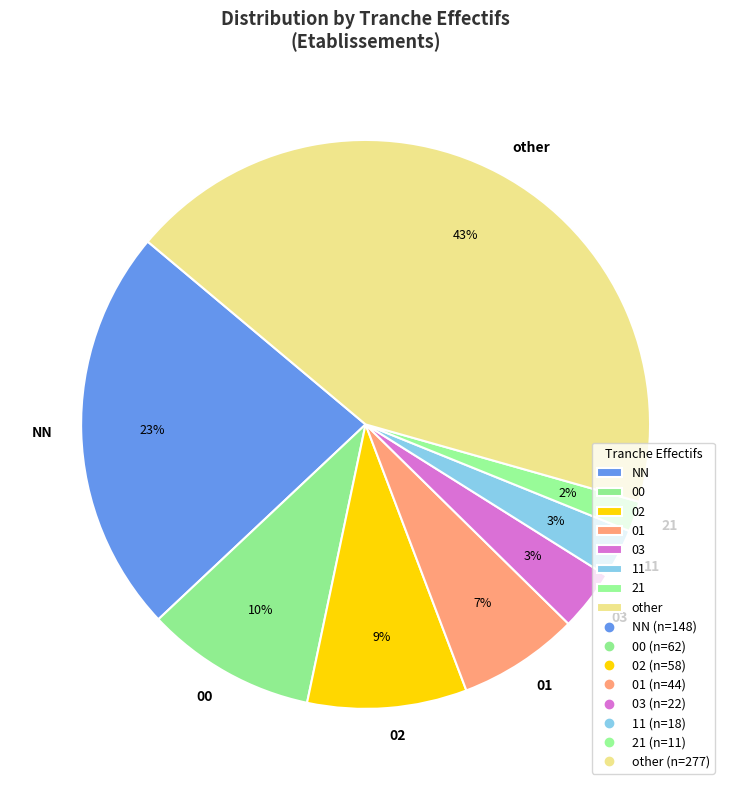

Does any single category account for the majority?

No